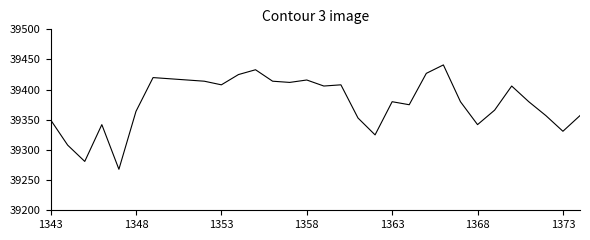

Is it true that the value at 1373 is 10534?

False